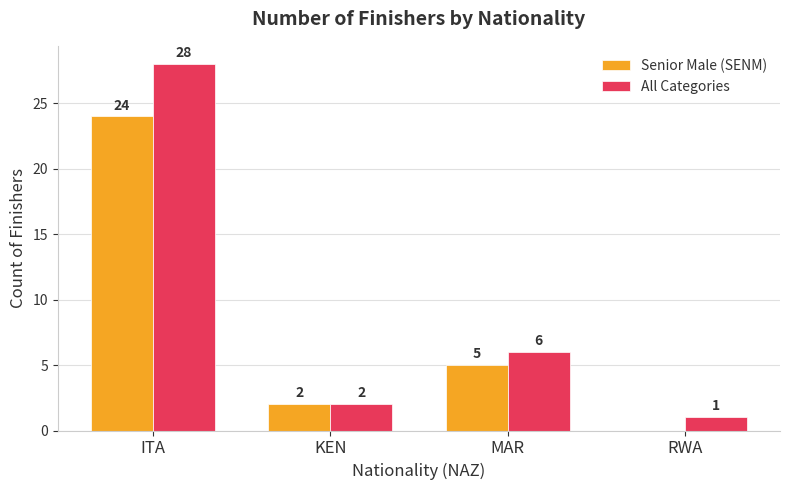

Is the value of Senior Male (SENM) at MAR greater than the value of All Categories at MAR?

No